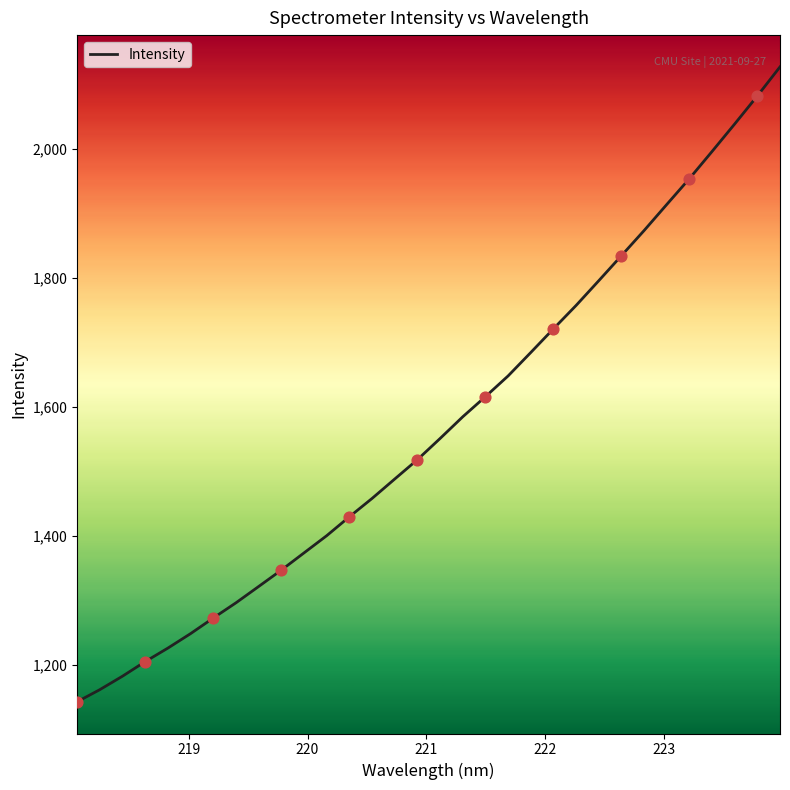

What is the difference between the maximum and minimum values?

983.7